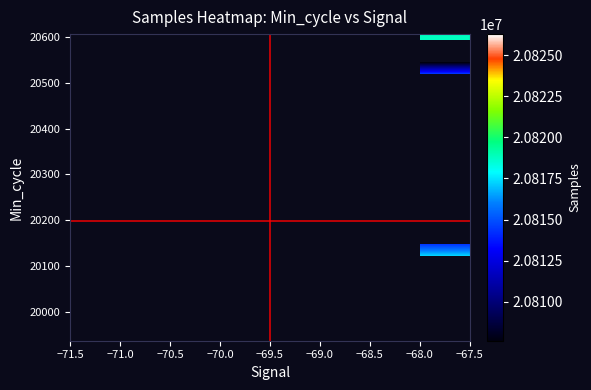

Which label corresponds to the smallest value in the chart?

−70.0